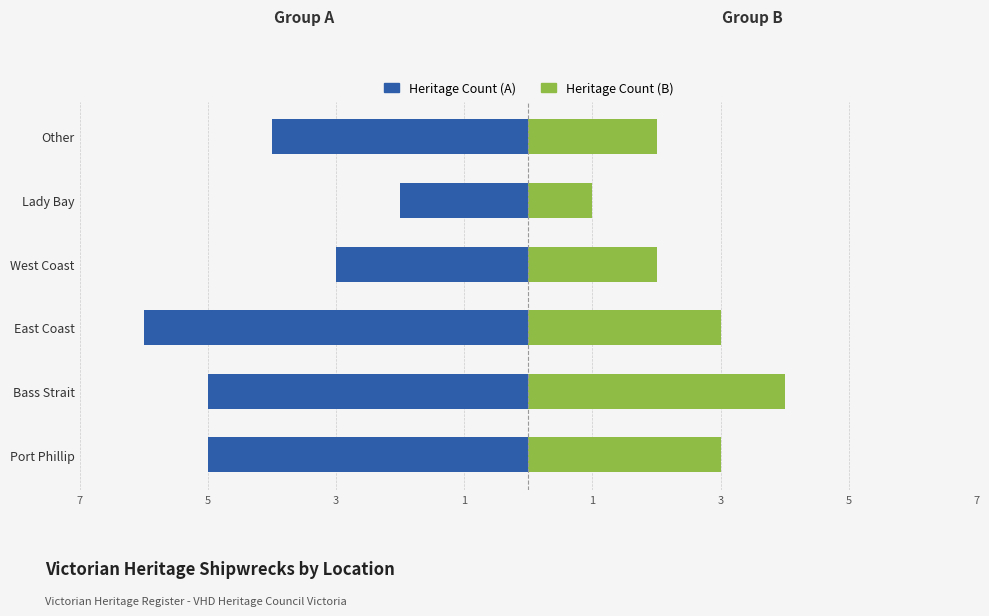

What is the average value of the Heritage Count (B) series?

2